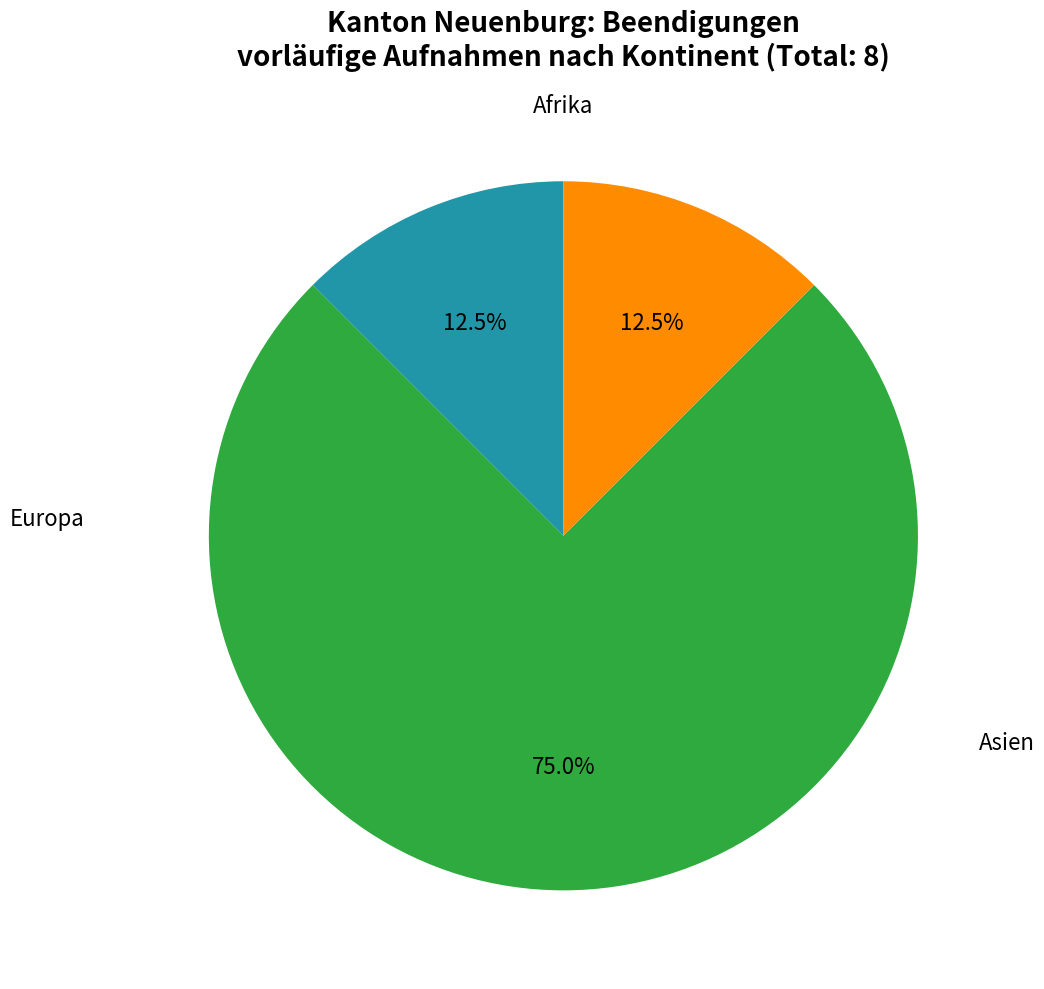

True or false: Asien accounts for 75% of the total.

True